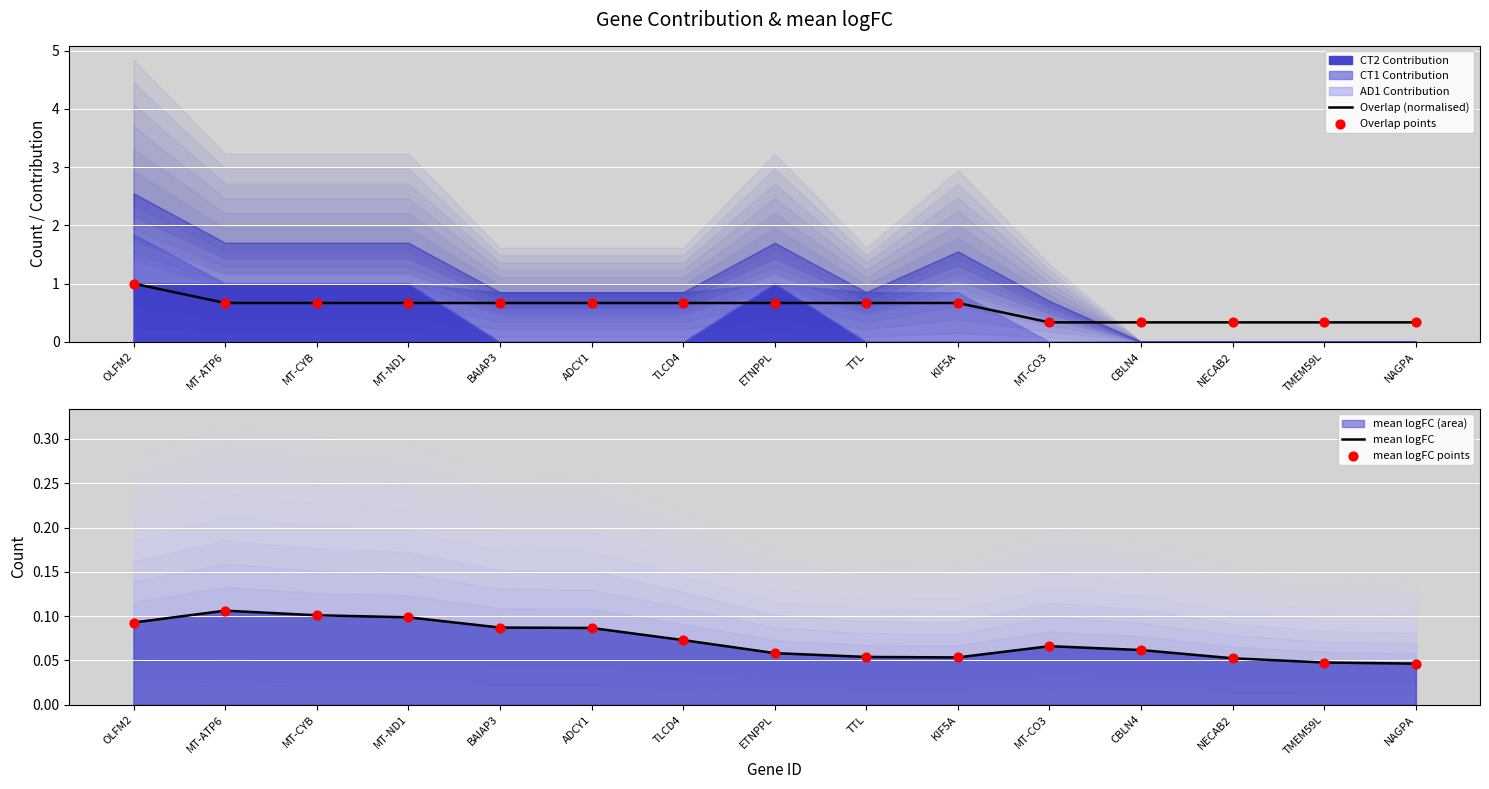

True or false: Overlap (normalised) has a value of 0.4 at ETNPPL.

False